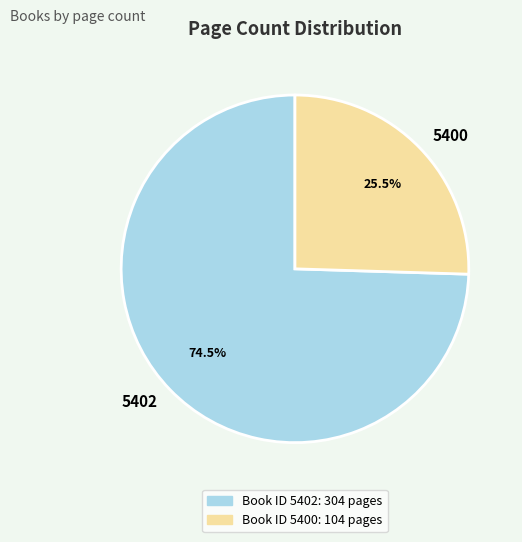

Is there a majority slice in this chart?

Yes